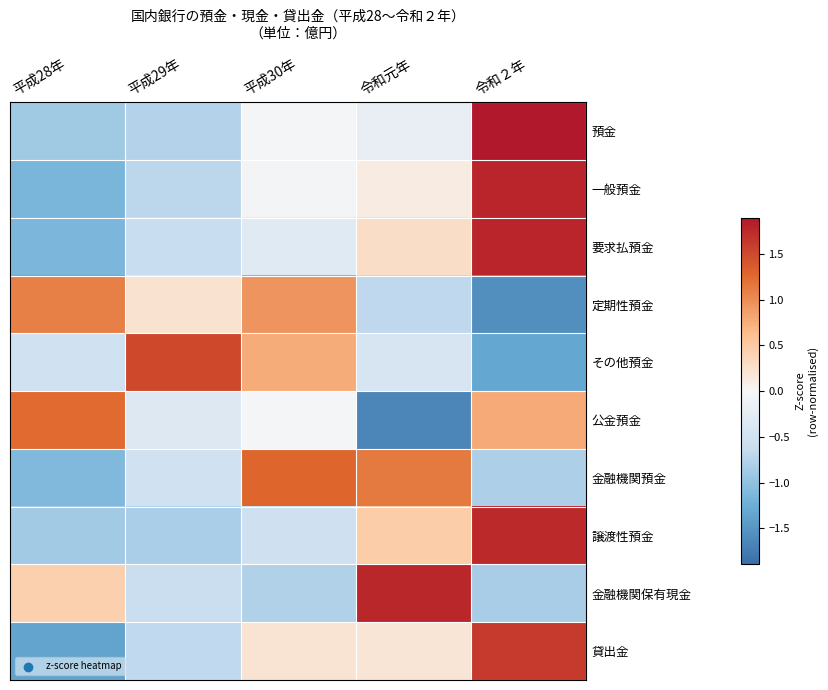

Which series has the widest spread of values?

貸出金